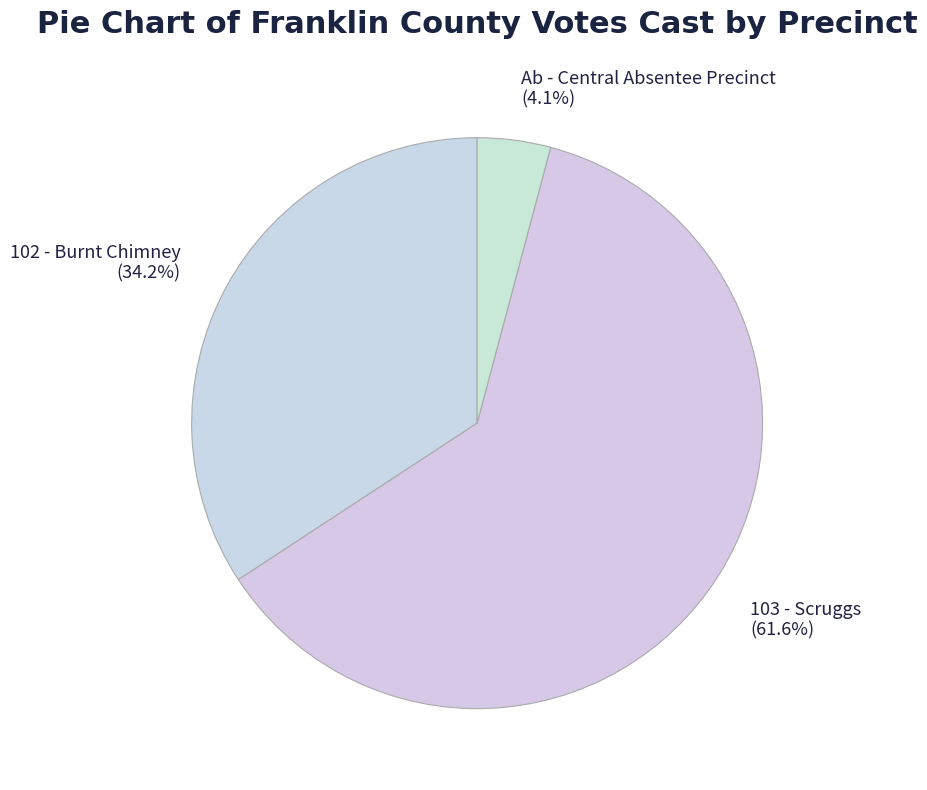

To the nearest percent, what portion does Ab - Central Absentee Precinct represent?

4%